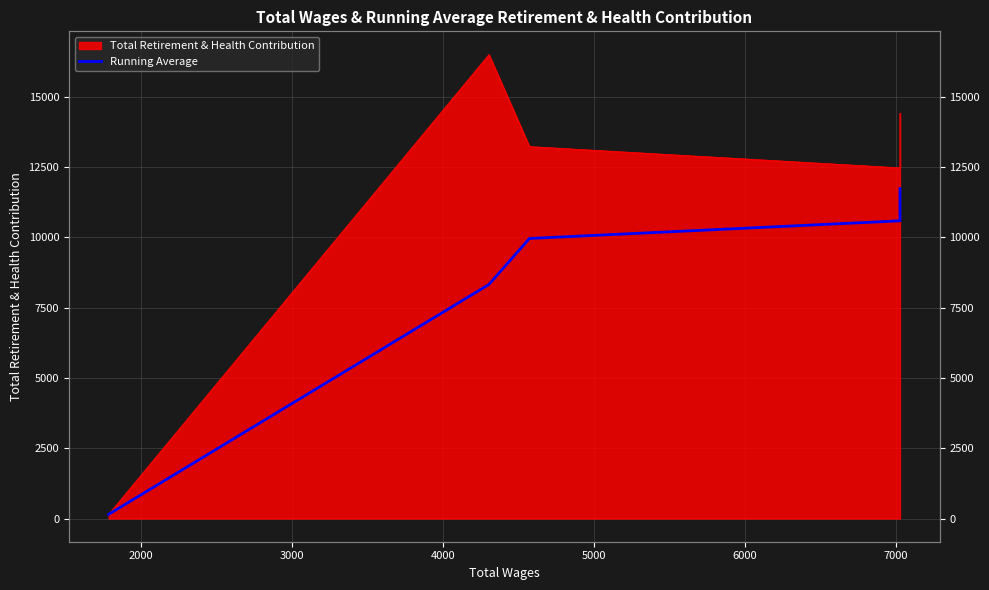

How many lines are shown in the chart?

1